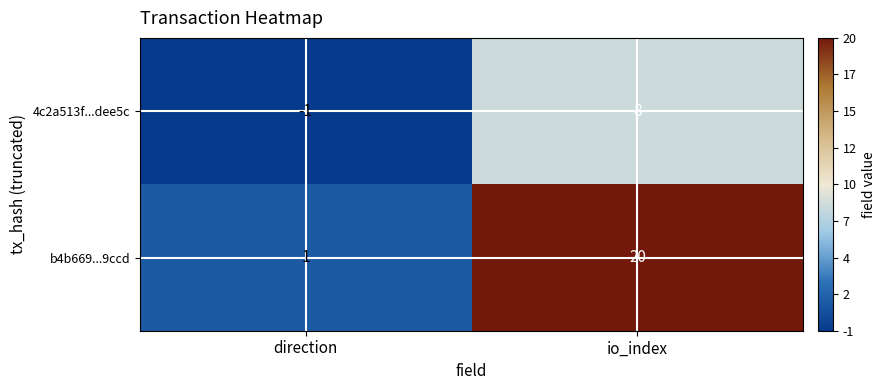

Rank the categories by 4c2a513f...dee5c value from highest to lowest.

io_index, direction